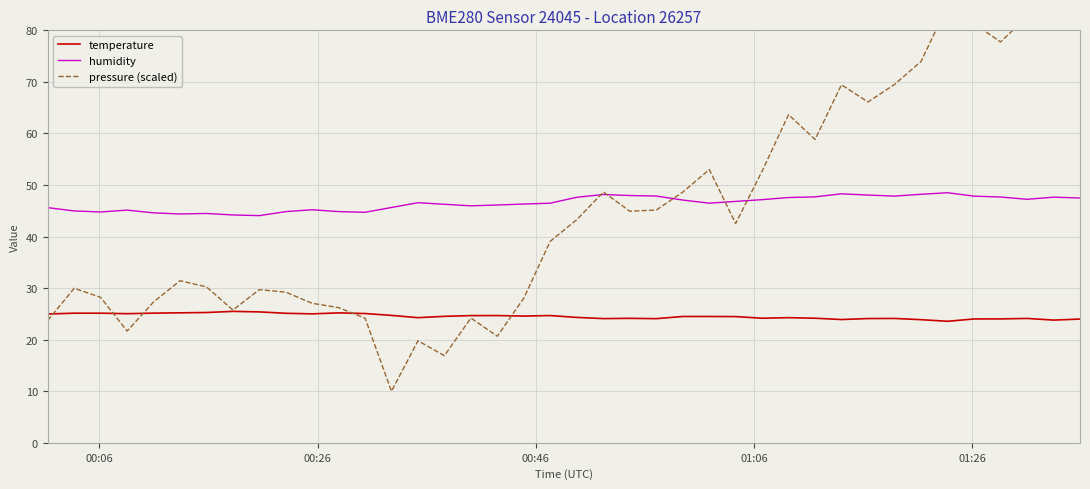

How many interior local valleys does the humidity series have?

8